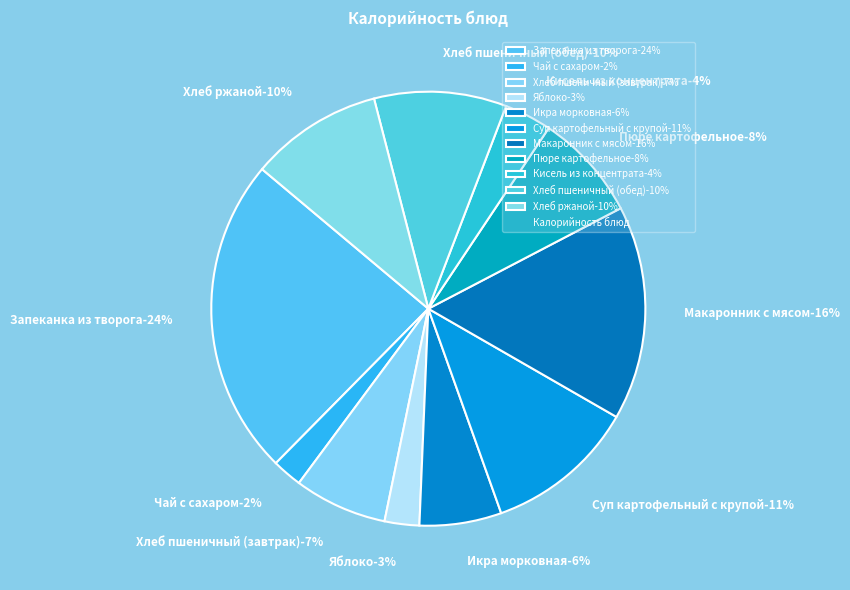

To the nearest percent, what percentage of the pie is Яблоко?

3%